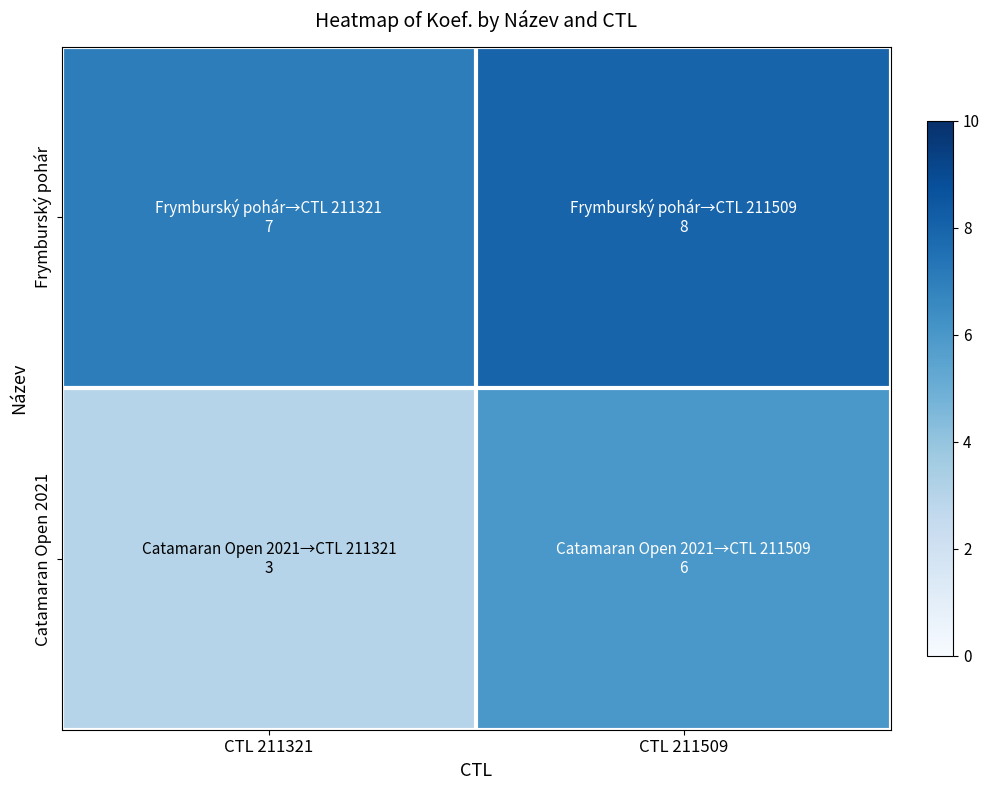

Which series has the widest spread of values?

Catamaran Open 2021